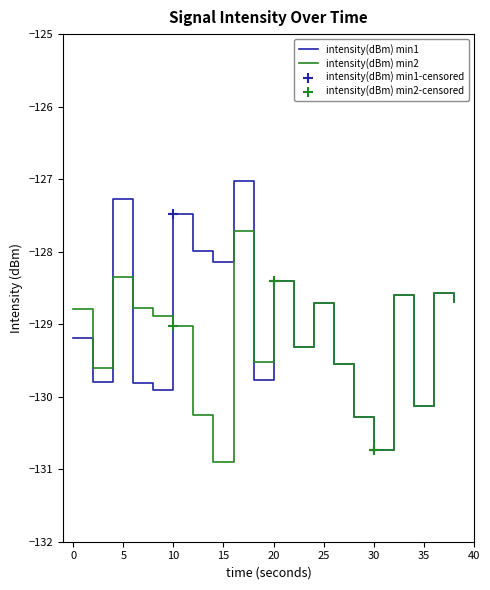

What is the minimum value for intensity(dBm) min2?

-130.9